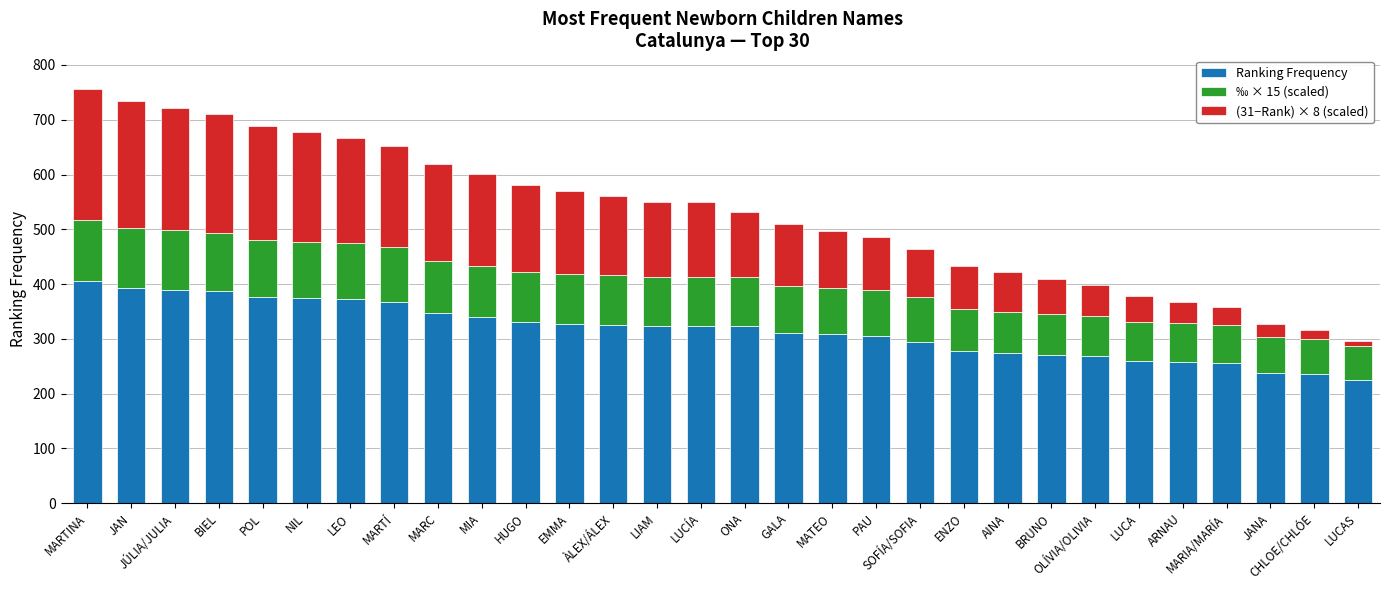

How many bars are there in total?

30